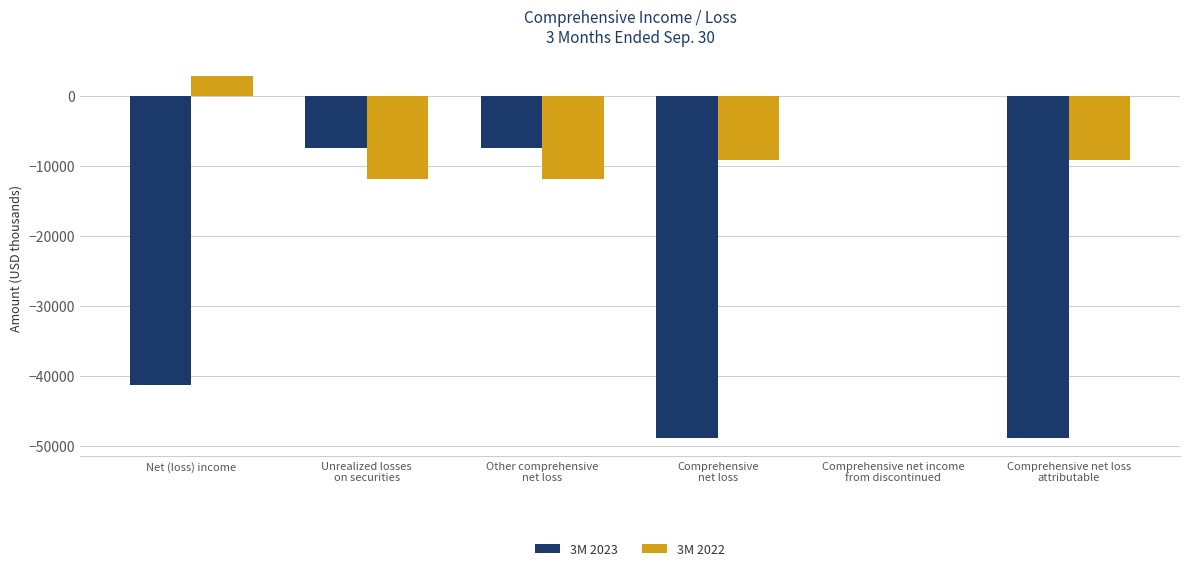

Count the number of data series in this chart.

2